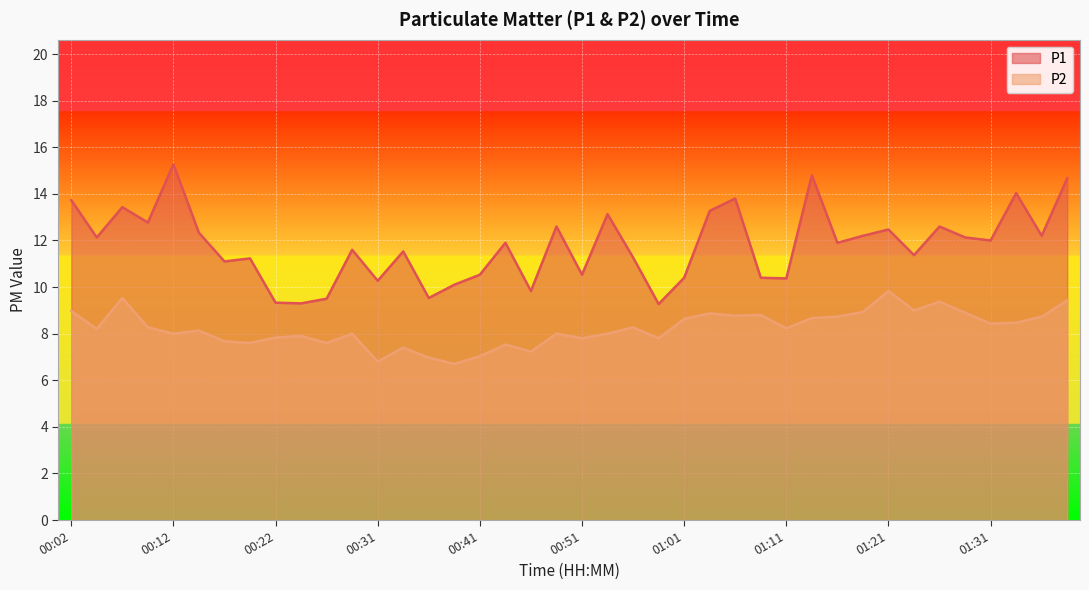

How many lines are shown in the chart?

2